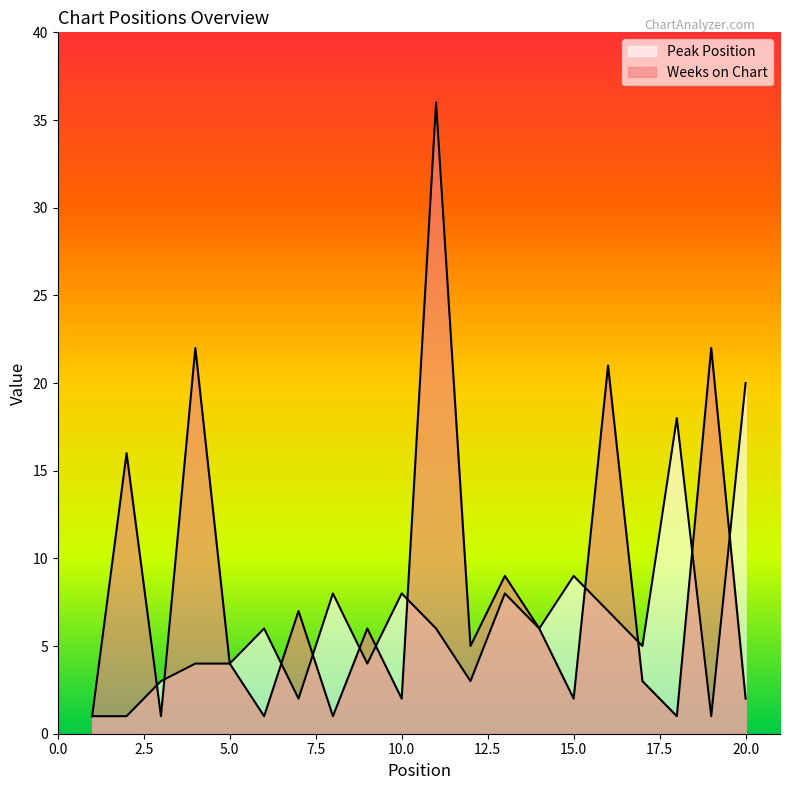

What is the sum of all Weeks on Chart values?

168